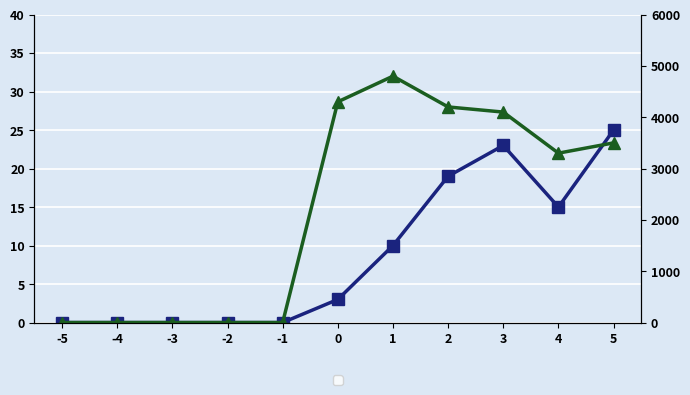

List the labels in order of TONELADAS (DERECHA) value, smallest first.

-5, -4, -3, -2, -1, 4, 5, 3, 2, 0, 1